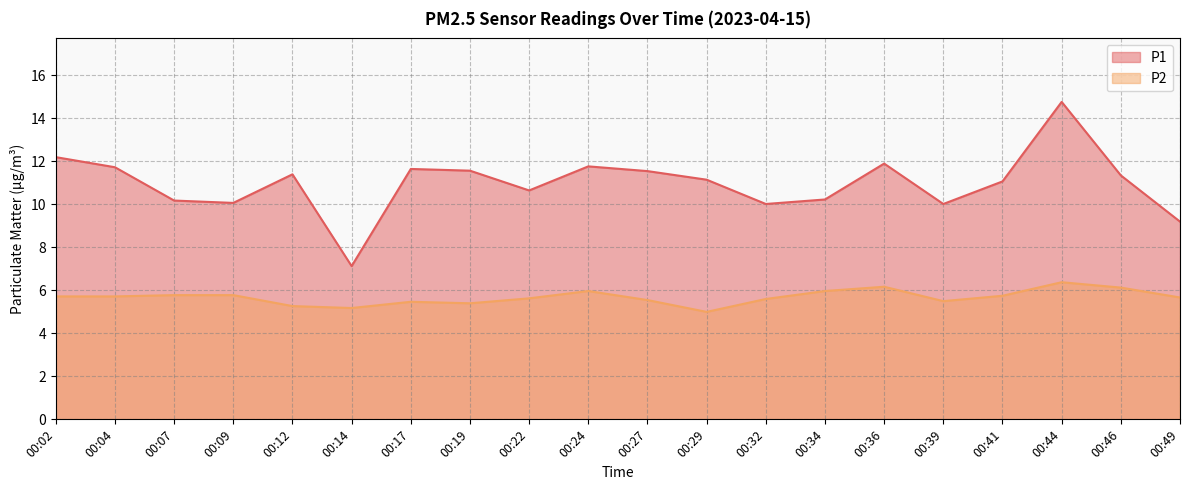

Where is the first local maximum for P2?

00:17